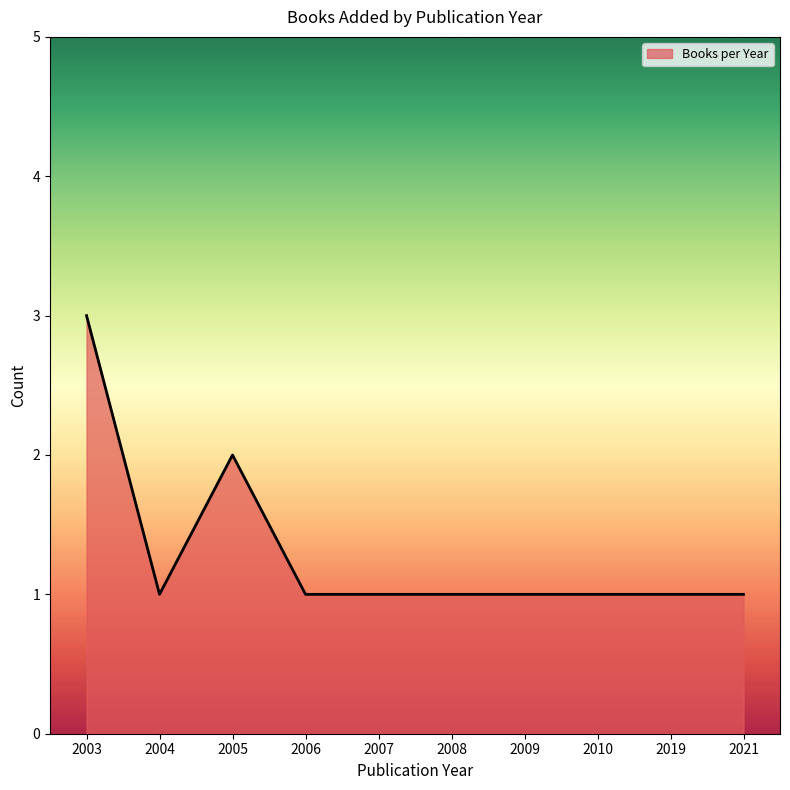

How many lines are shown in the chart?

1